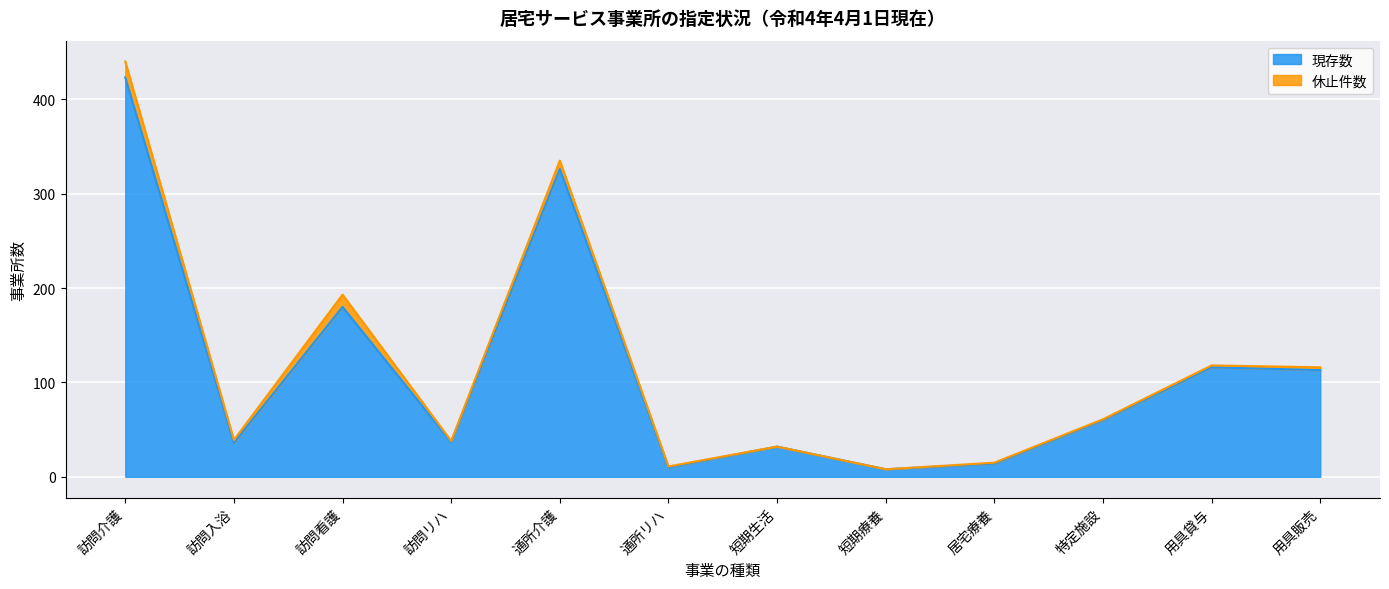

Count the number of categories in the chart.

12